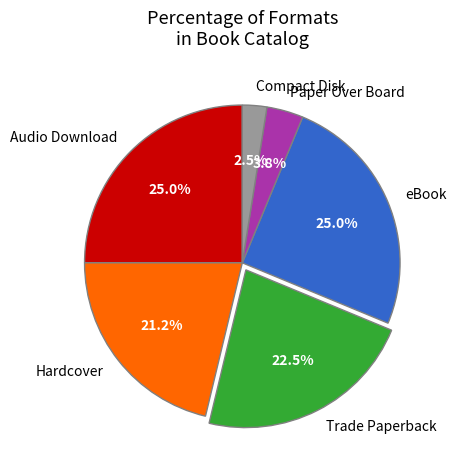

How many segments does this pie chart have?

6